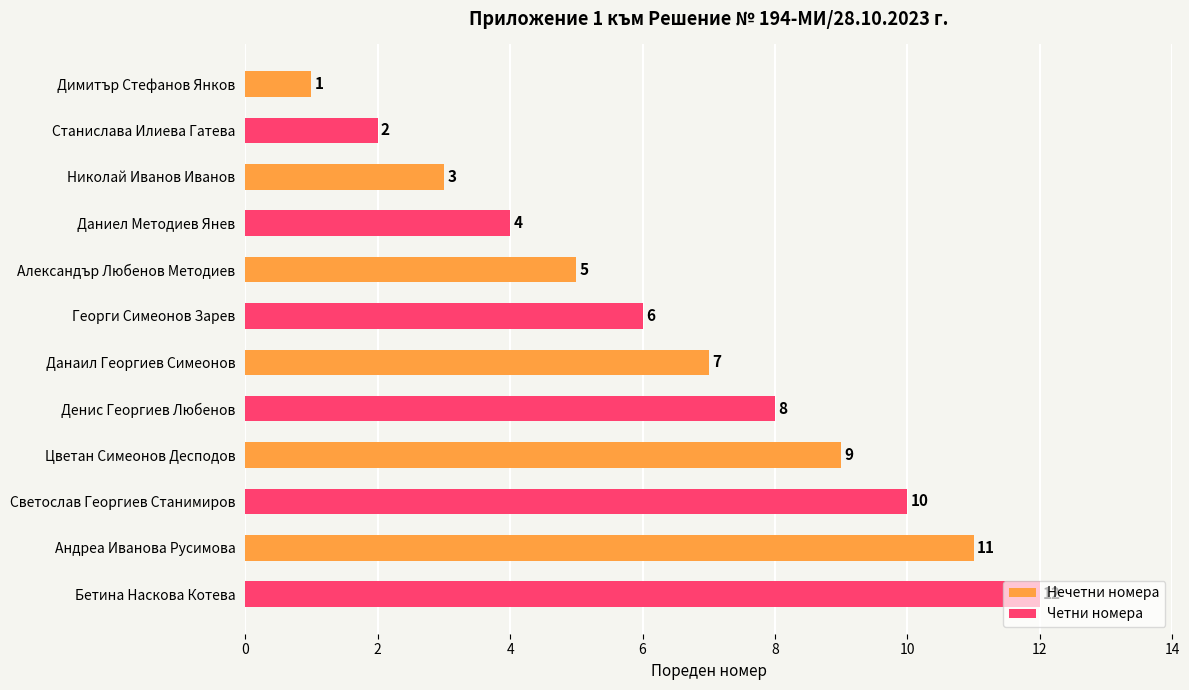

At how many categories does at least one series exceed 9?

2